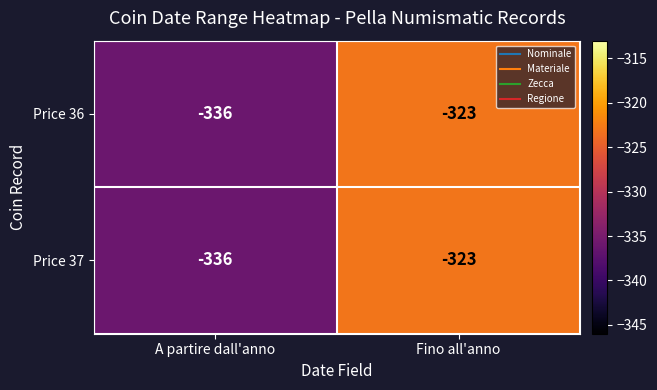

Is it true that Price 36 equals -484 at A partire dall'anno?

False